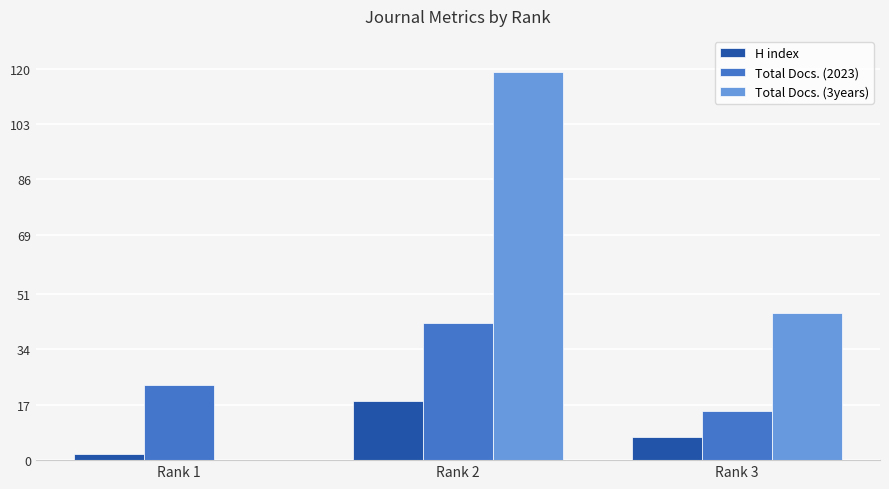

Reading right to left, what are all the values shown in this chart?

H index: Rank 3=7	Rank 2=18	Rank 1=2
Total Docs. (2023): Rank 3=15	Rank 2=42	Rank 1=23
Total Docs. (3years): Rank 3=45	Rank 2=119	Rank 1=0